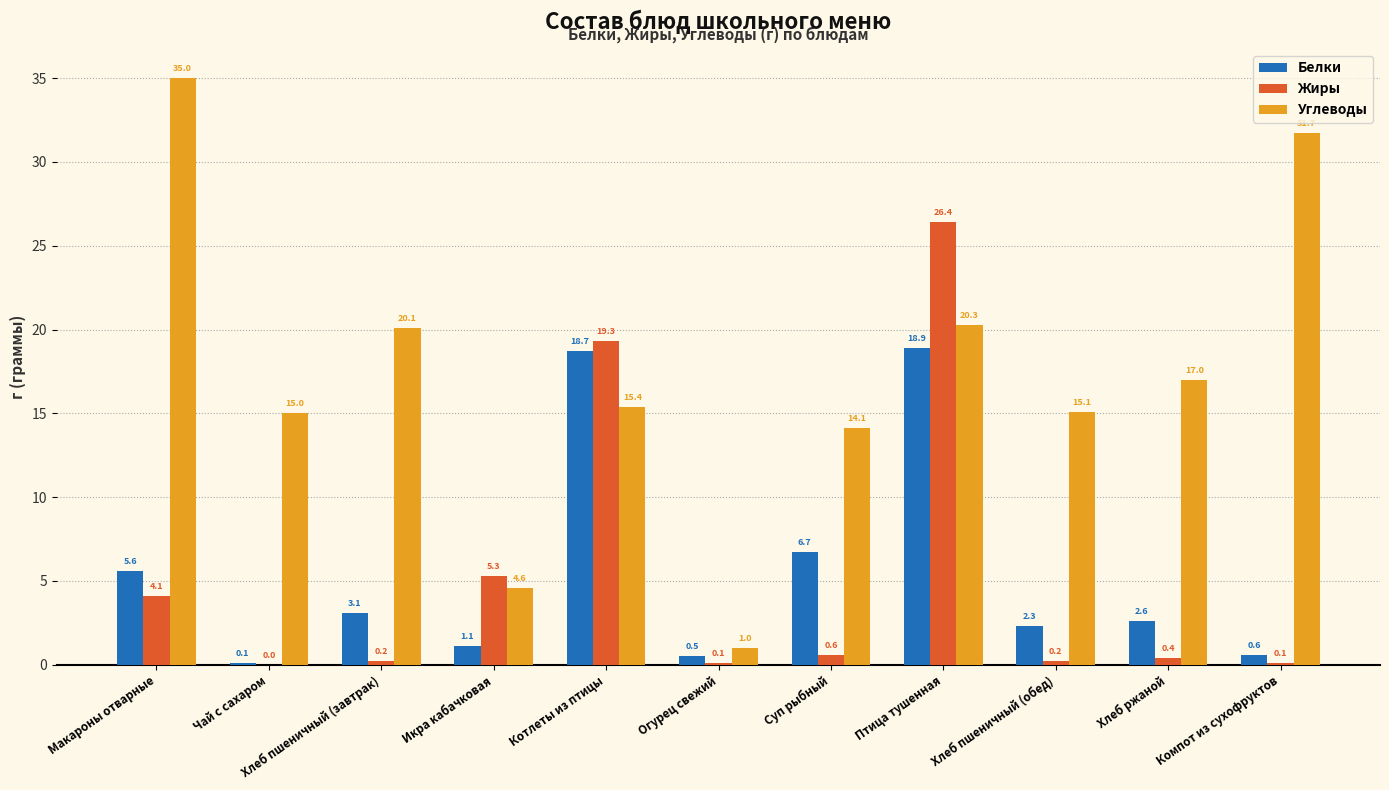

Reading right to left, list all the values displayed in this chart.

Белки: 0.6	2.6	2.3	18.9	6.7	0.5	18.7	1.1	3.1	0.1	5.6
Жиры: 0.1	0.4	0.2	26.4	0.6	0.1	19.3	5.3	0.2	0.0	4.1
Углеводы: 31.7	17.0	15.1	20.3	14.1	1.0	15.4	4.6	20.1	15.0	35.0